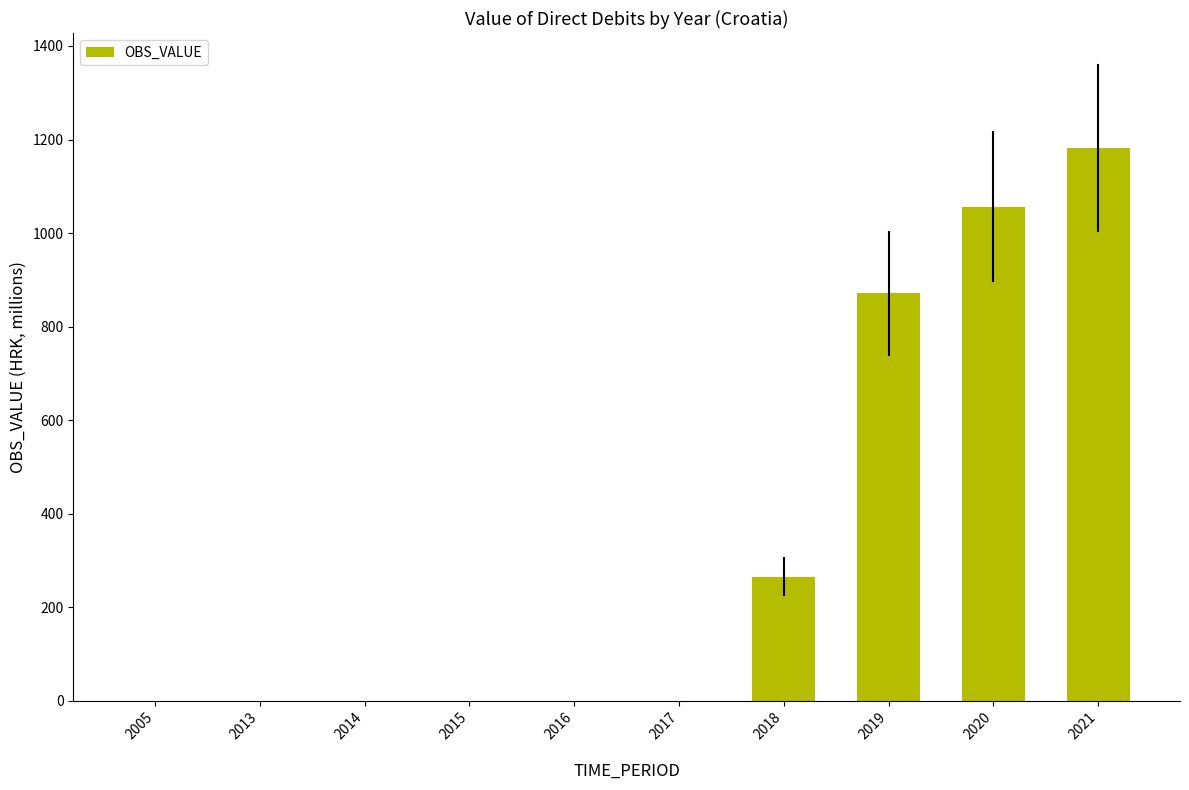

Is it true that the value at 2017 is 553.0?

False